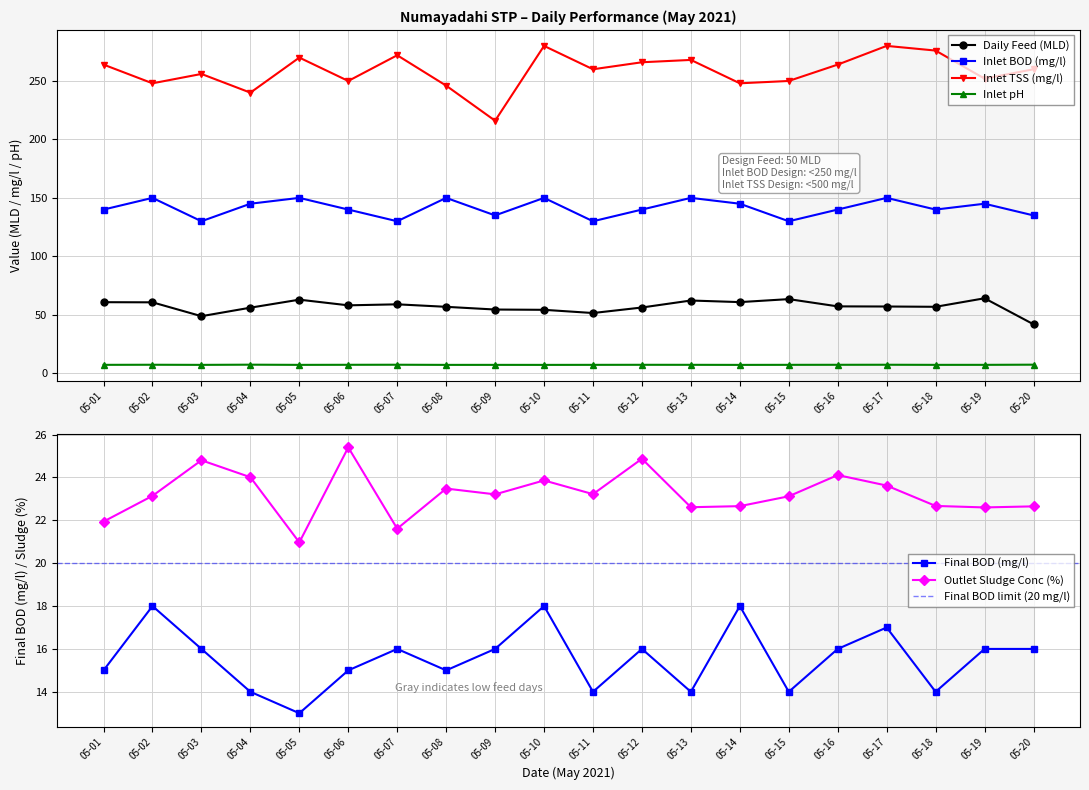

Which category has the lowest value in the Inlet pH series?

05-10